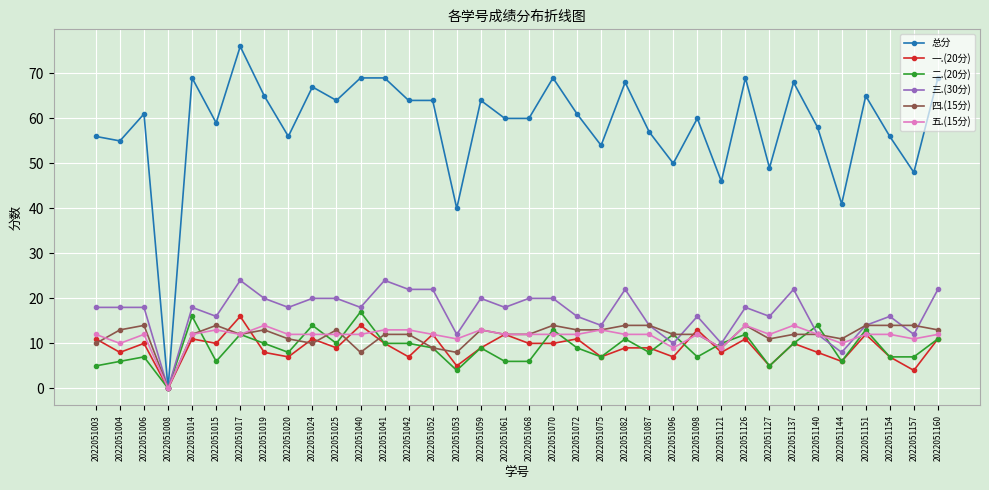

What is the difference between the second highest and minimum values in the 四.(15分) series?

14